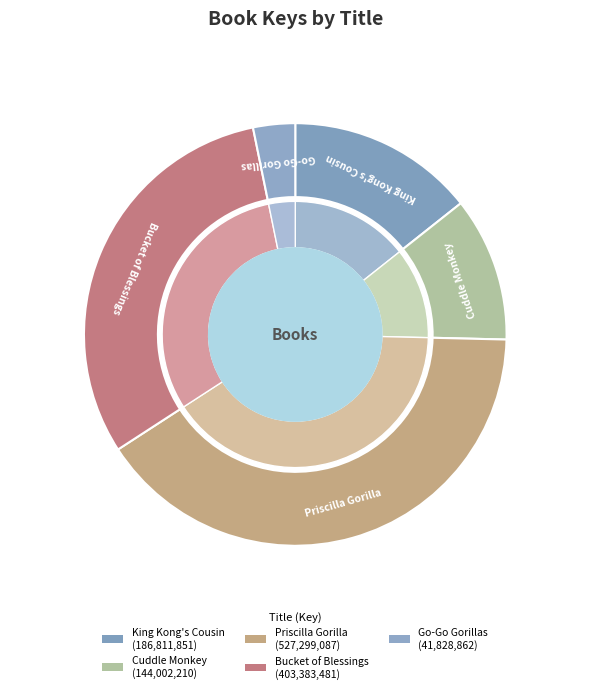

How many segments does this pie chart have?

5